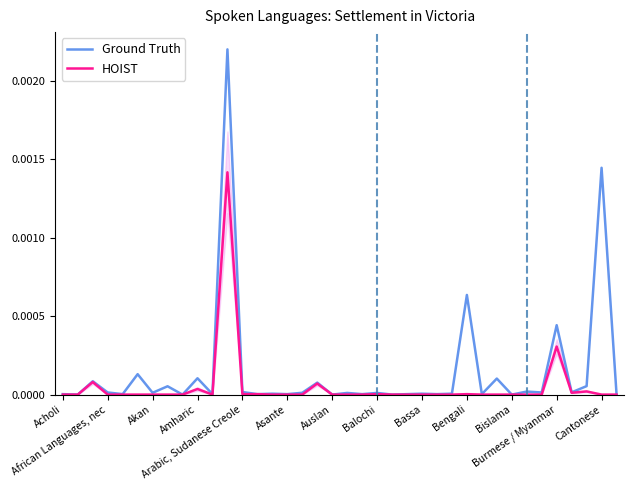

True or false: Ground Truth has more than 2 points higher than both neighbors.

True